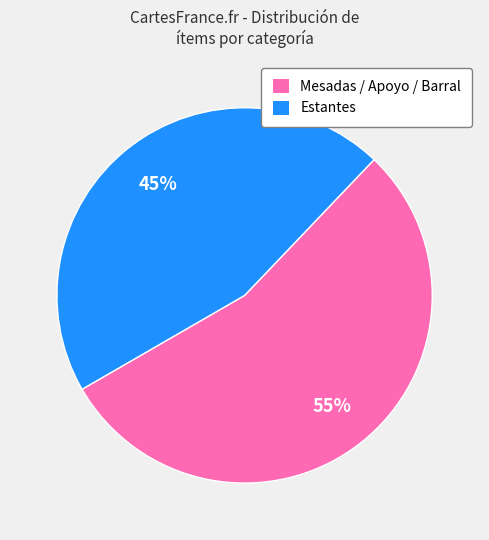

Which slice is the largest?

Mesadas / Apoyo / Barral